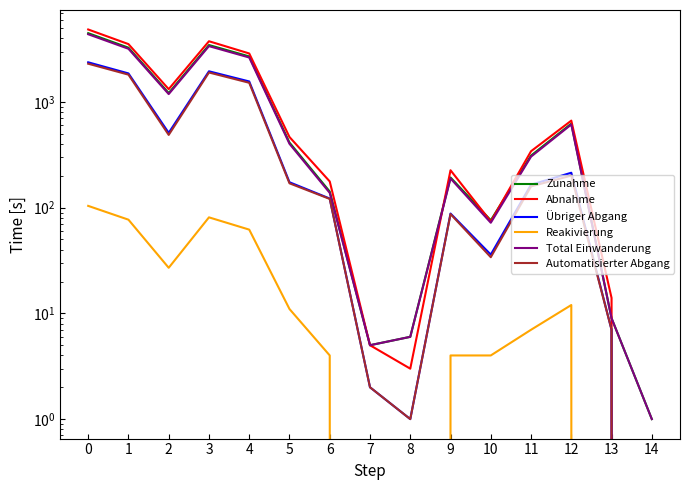

At which category does Zunahme reach its first local valley?

2